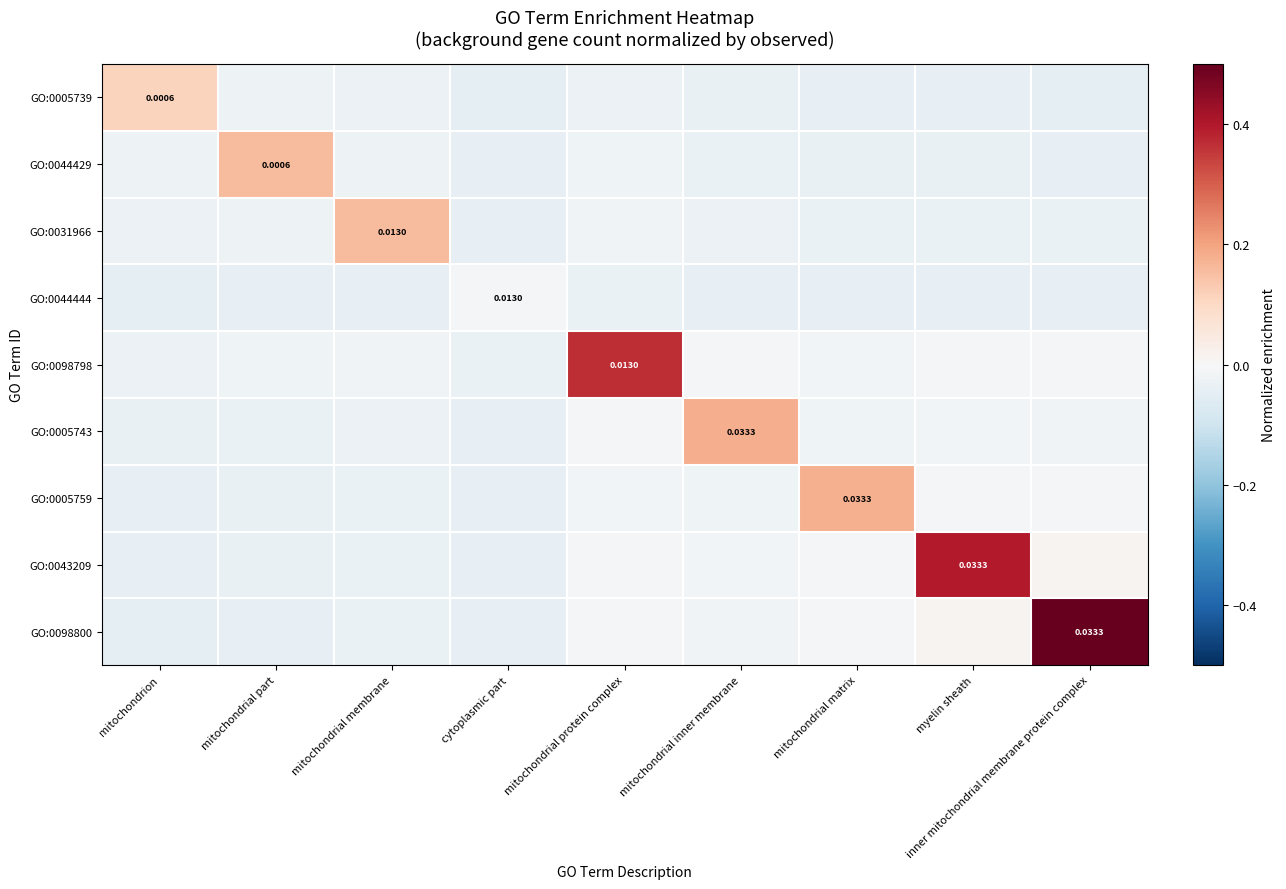

At which category is the sum across all series the highest?

inner mitochondrial membrane protein complex